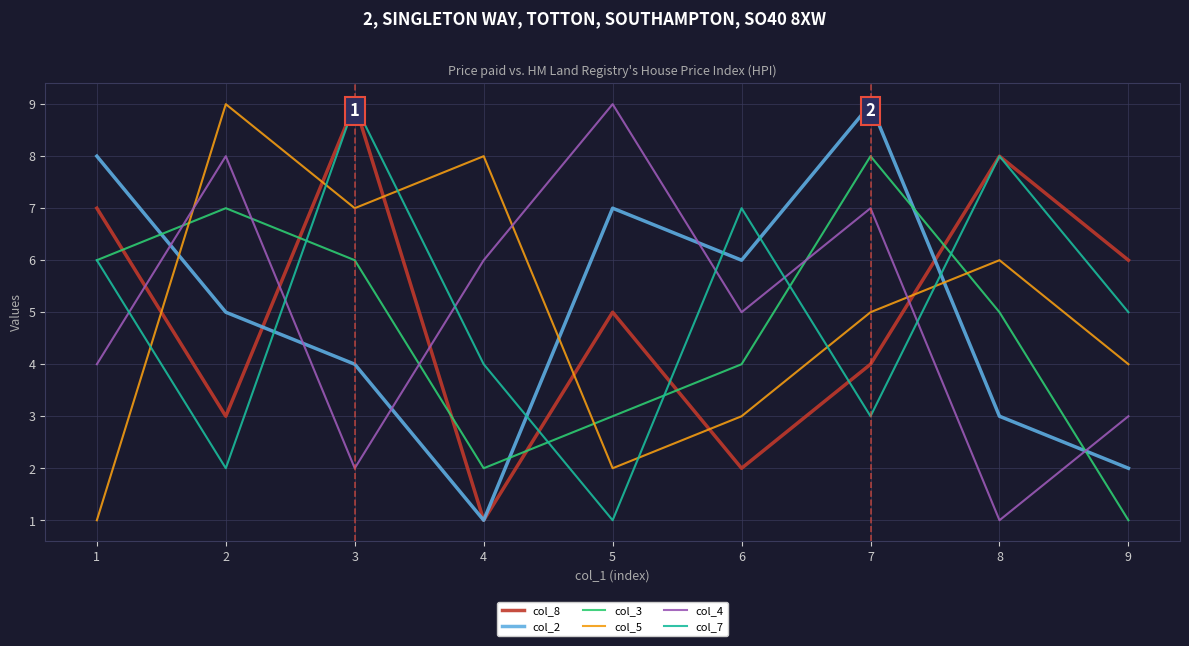

At which label is col_4 closest to 5?

6